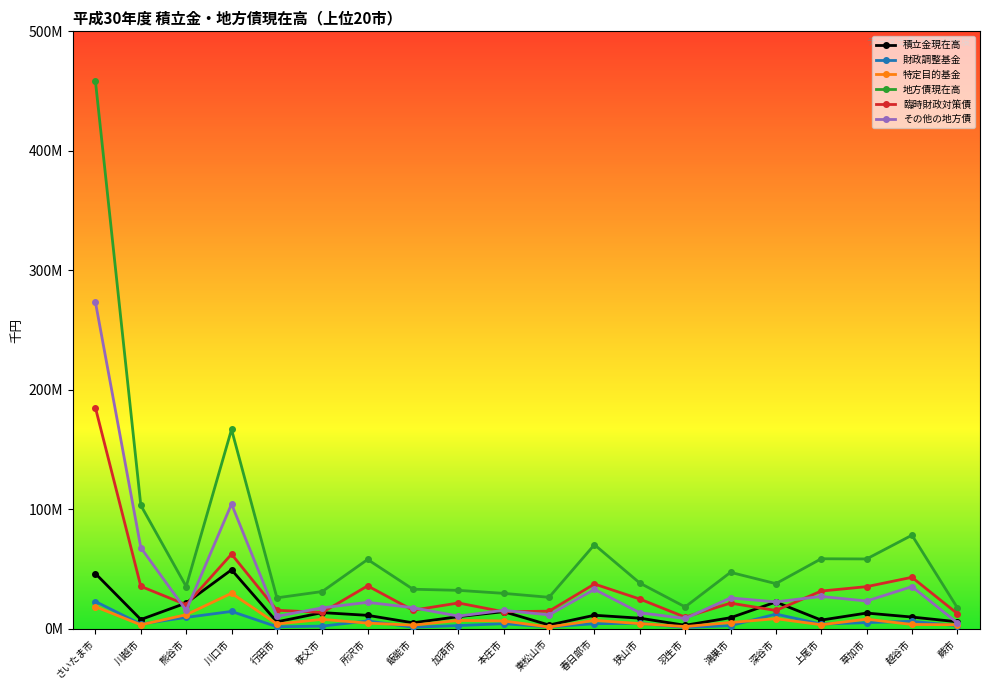

Which category has the highest value across all series?

さいたま市